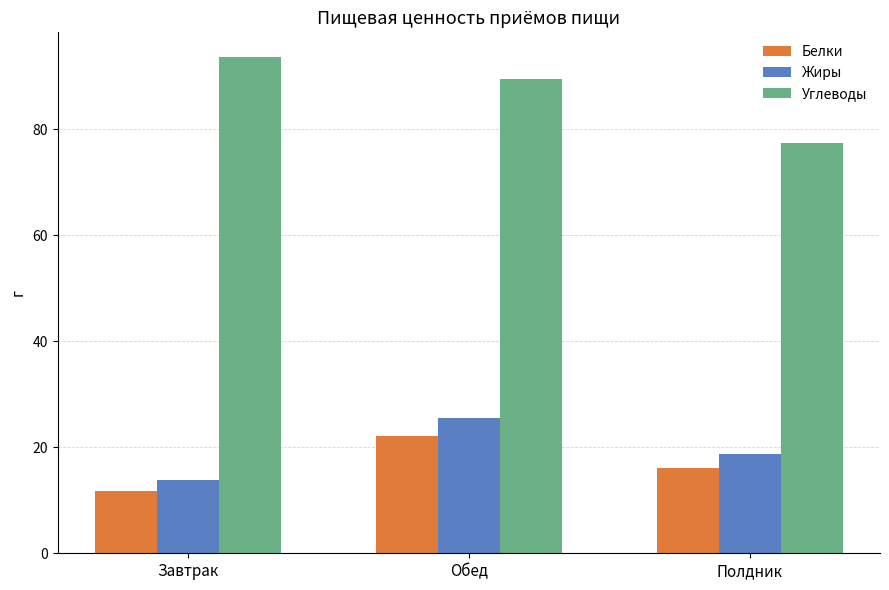

List the labels in order of Жиры value, largest first.

Обед, Полдник, Завтрак